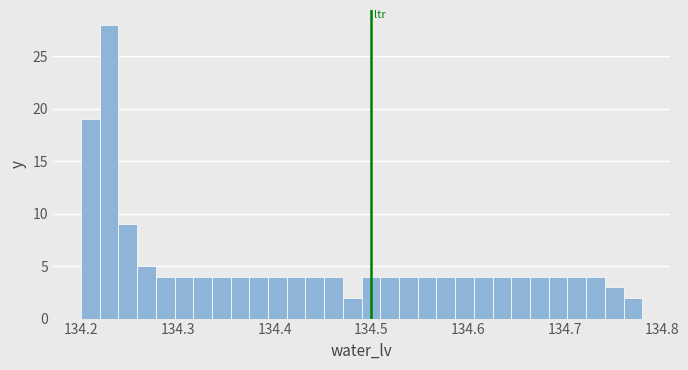

Read against the x-axis, roughly where is the centre of the tallest bar?

134.23